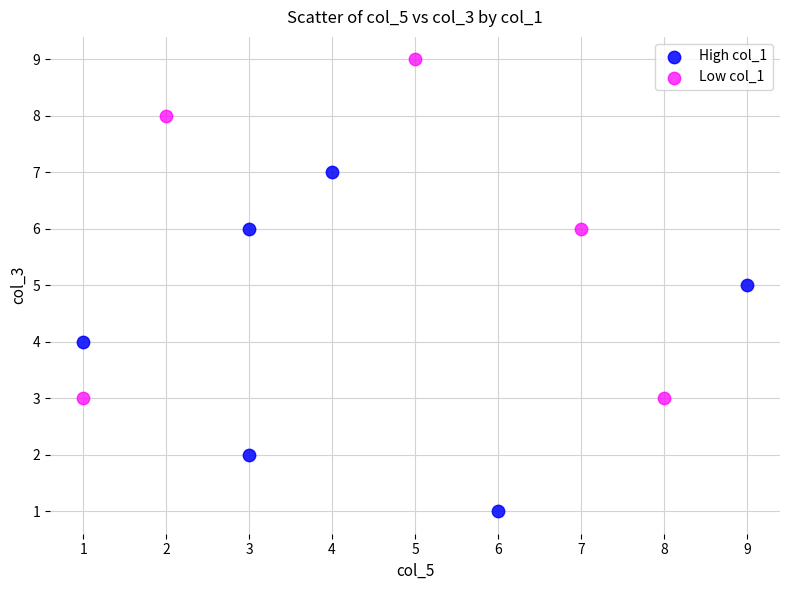

Which series reaches the minimum Y coordinate?

High col_1